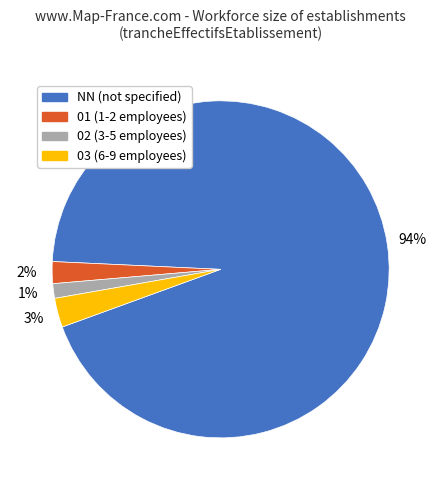

To the nearest percent, what is the average slice percentage?

25%